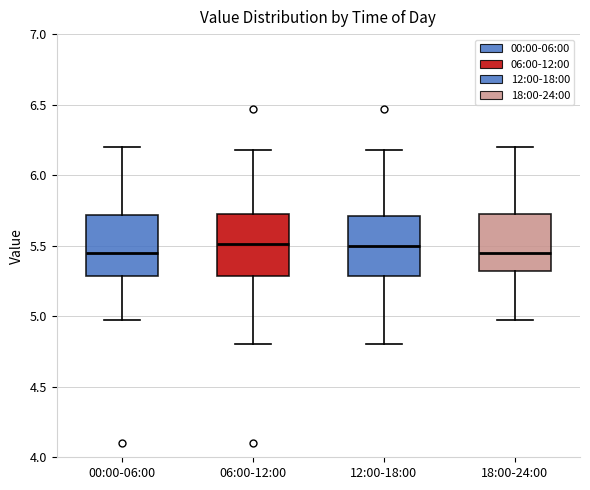

Reading left to right, read every box against the y-axis: the position of its median line, the range the box covers, and the ends of its whiskers. The values are not printed on the chart, so give them approximately, as read against the axis.

00:00-06:00: median 5.45, box 5.30 to 5.70, whiskers 4.95 to 6.20
06:00-12:00: median 5.50, box 5.30 to 5.75, whiskers 4.80 to 6.20
12:00-18:00: median 5.50, box 5.30 to 5.70, whiskers 4.80 to 6.20
18:00-24:00: median 5.45, box 5.30 to 5.75, whiskers 4.95 to 6.20